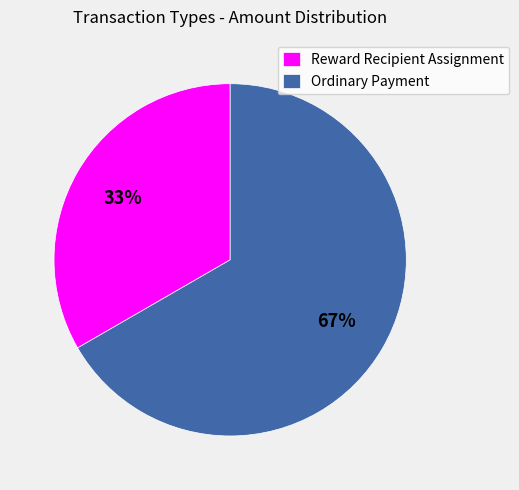

To the nearest percent, what is the combined percentage of Ordinary Payment and Reward Recipient Assignment?

100%